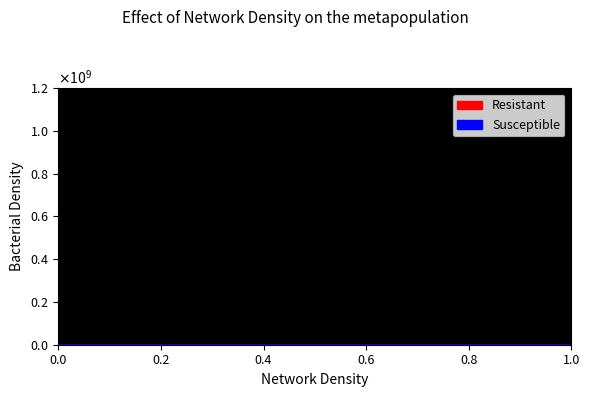

What are all the series names shown in the legend?

Resistant, Susceptible